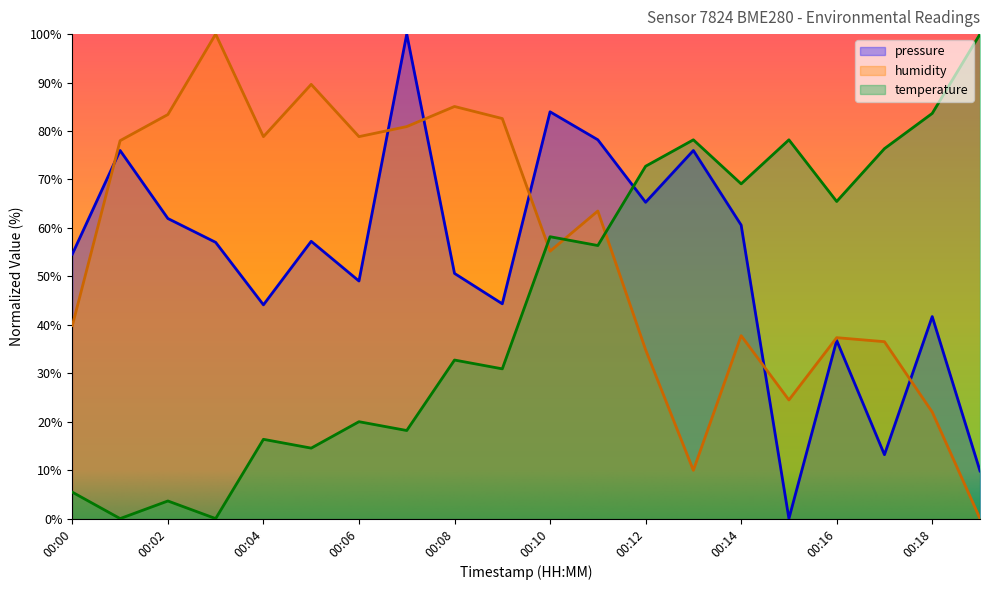

At which category does temperature reach its first local peak?

00:02